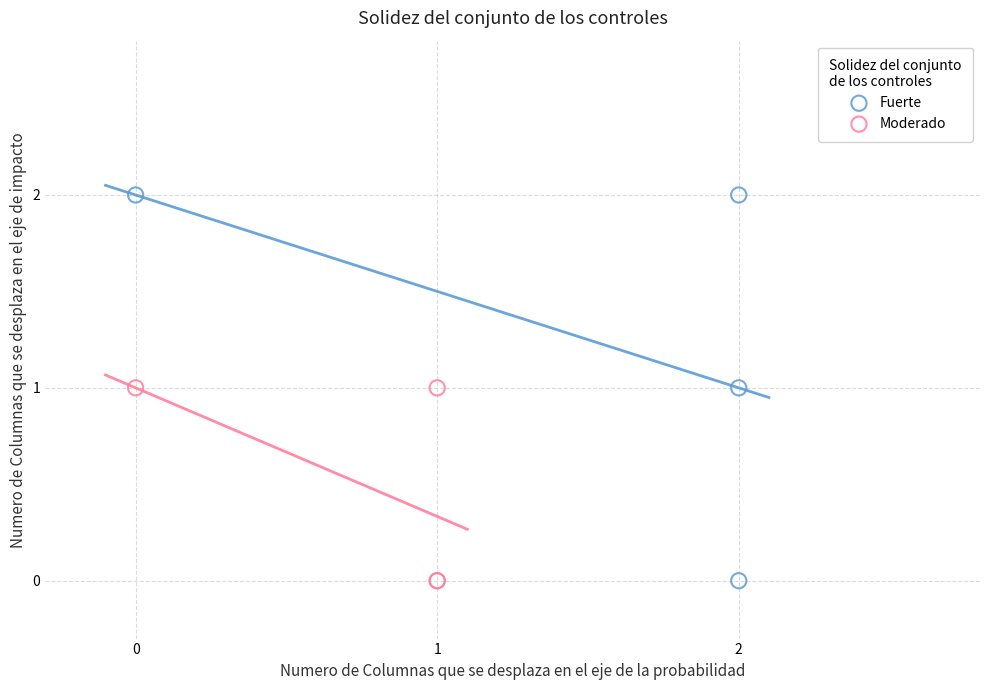

What are all the series names shown in the legend?

Fuerte, Moderado